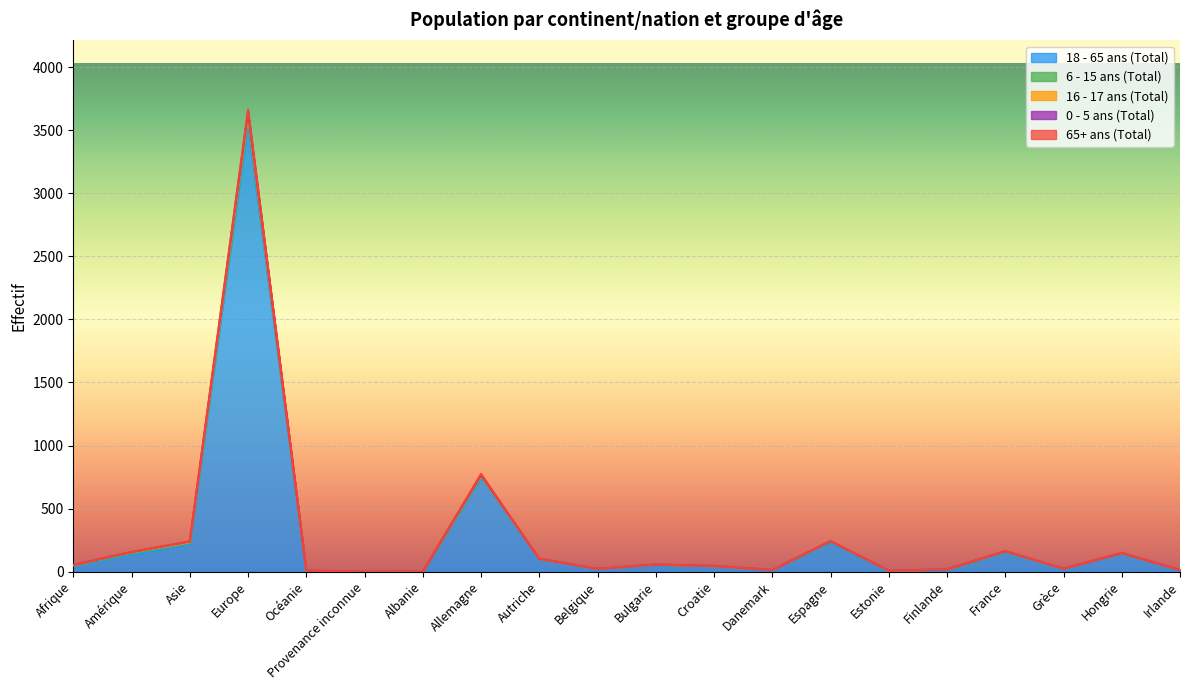

At how many categories does at least one series exceed 2818?

1